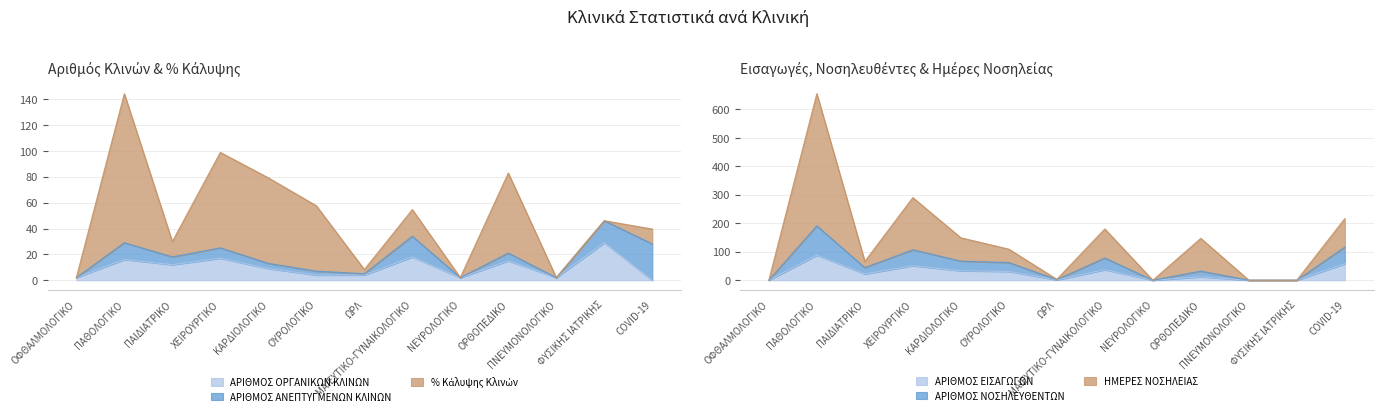

How many interior local peaks does the ΗΜΕΡΕΣ ΝΟΣΗΛΕΙΑΣ series have?

4